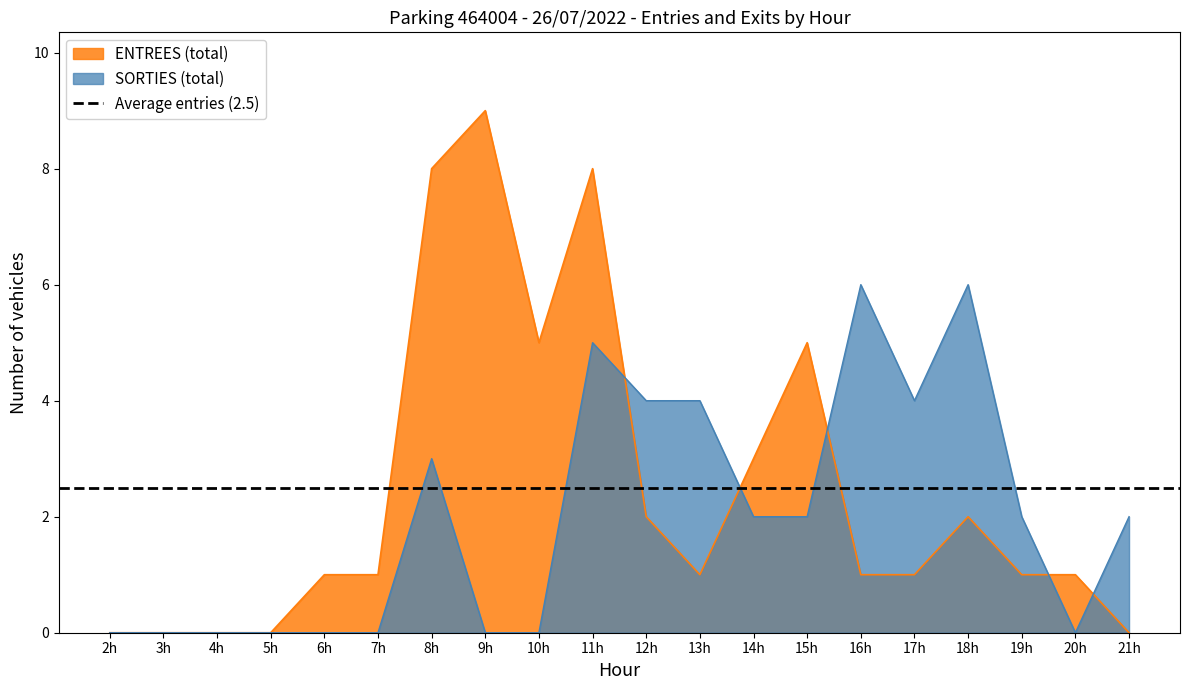

At which label does ENTREES (total) reach its peak?

9h